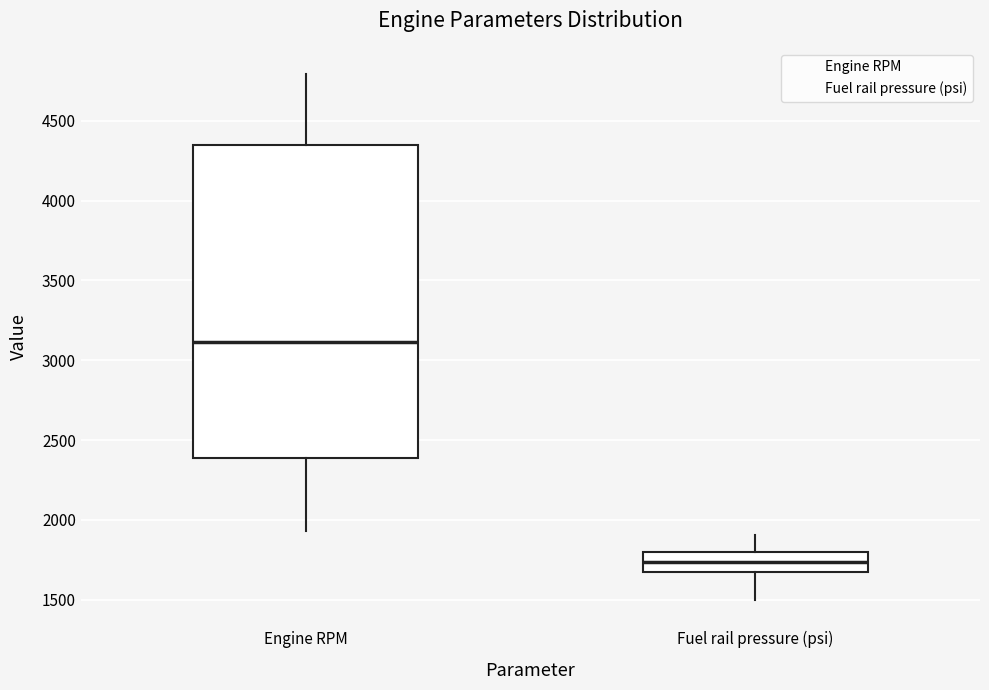

Which box has the lowest median line?

Fuel rail pressure (psi)